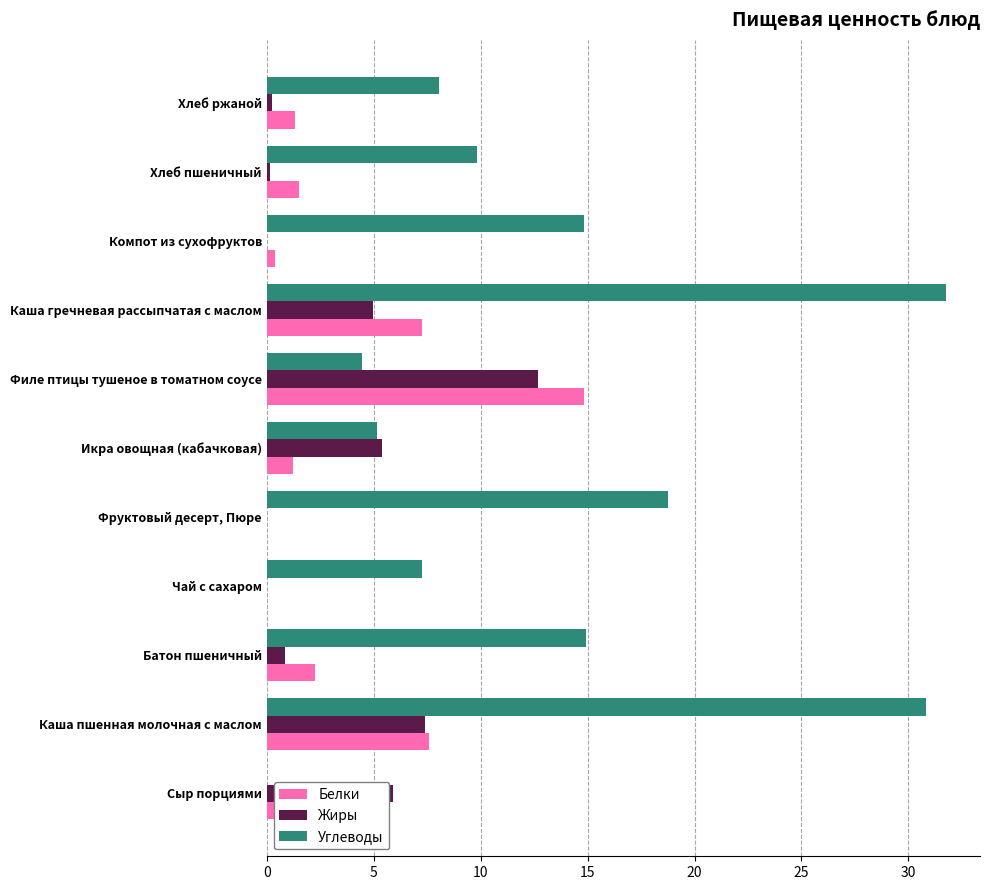

Between Каша гречневая рассыпчатая с маслом and Компот из сухофруктов, which series saw the biggest shift?

Углеводы